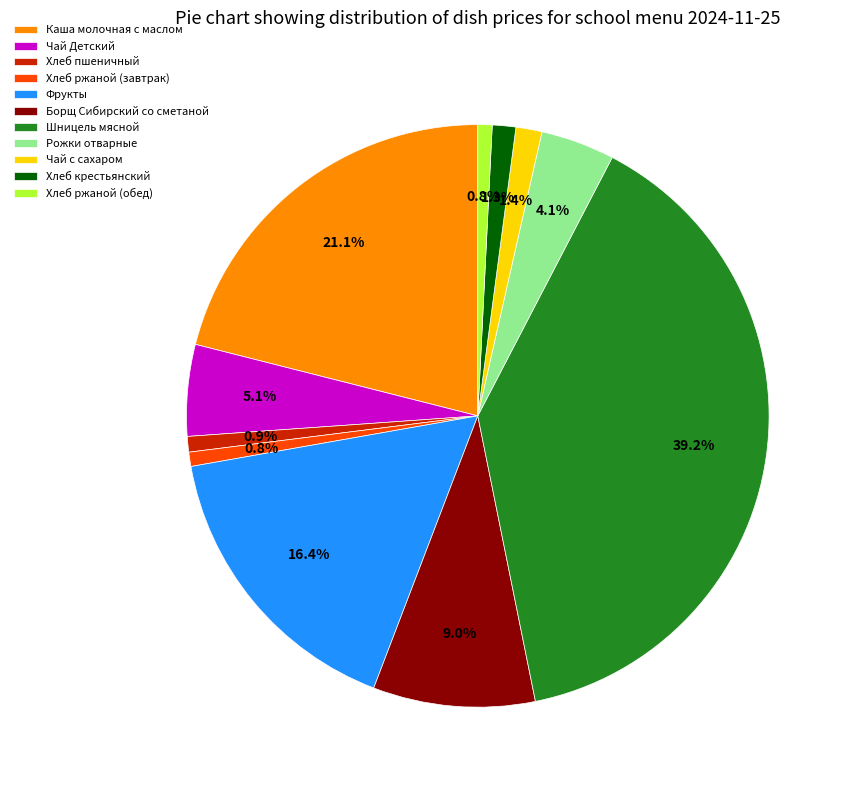

Which category has the biggest portion of the pie?

Шницель мясной